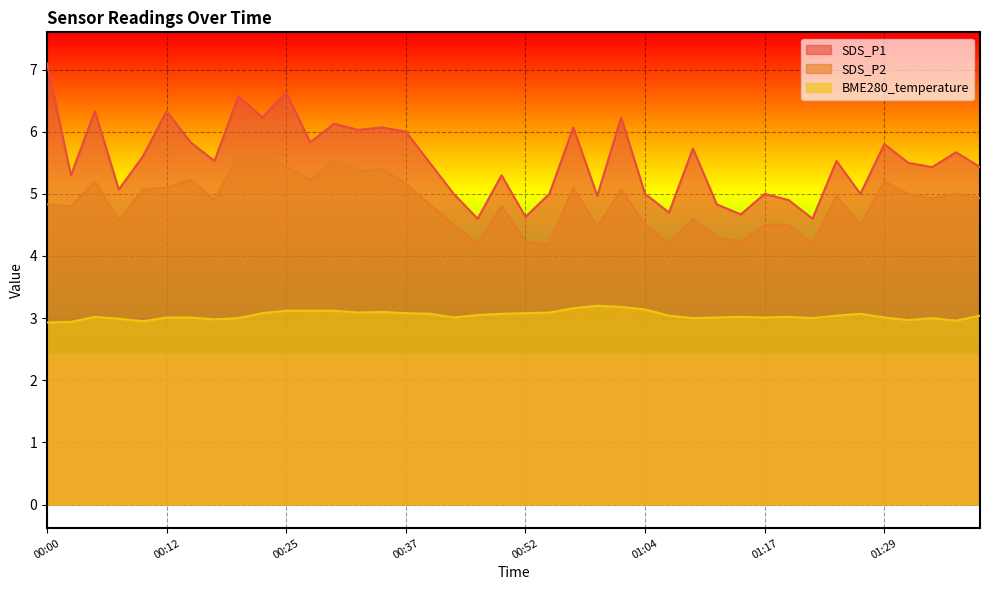

What value does the SDS_P2 series have at 00:05?

5.2